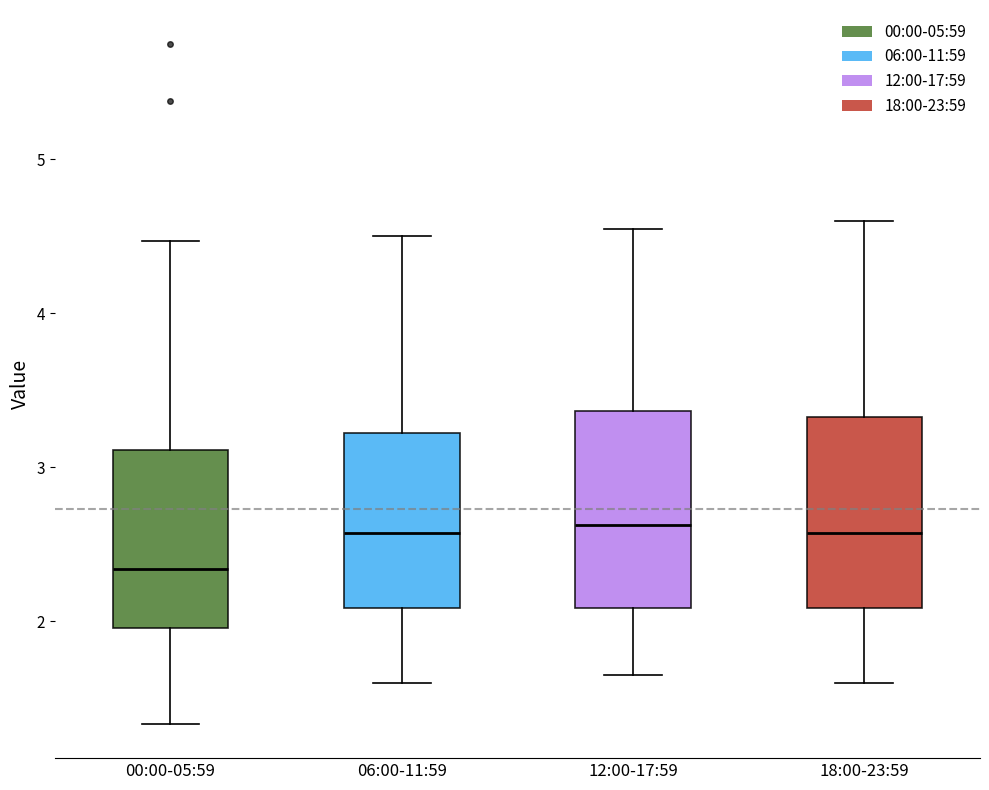

Where is the lower edge of the box for 06:00-11:59 on the y-axis? The values are not printed on the chart, so give them approximately, as read against the axis.

2.1